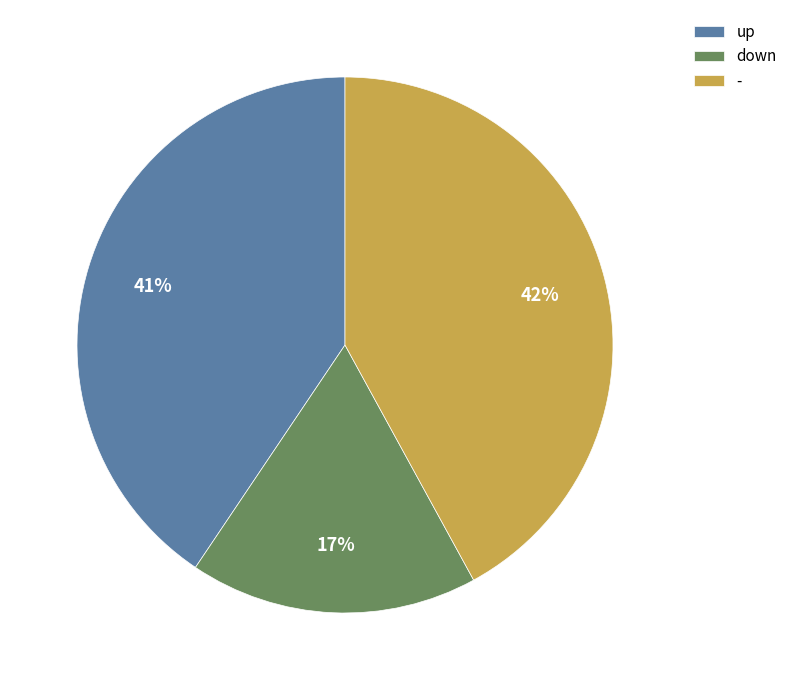

To the nearest percent, what is the difference between the largest and smallest slice percentages?

25%